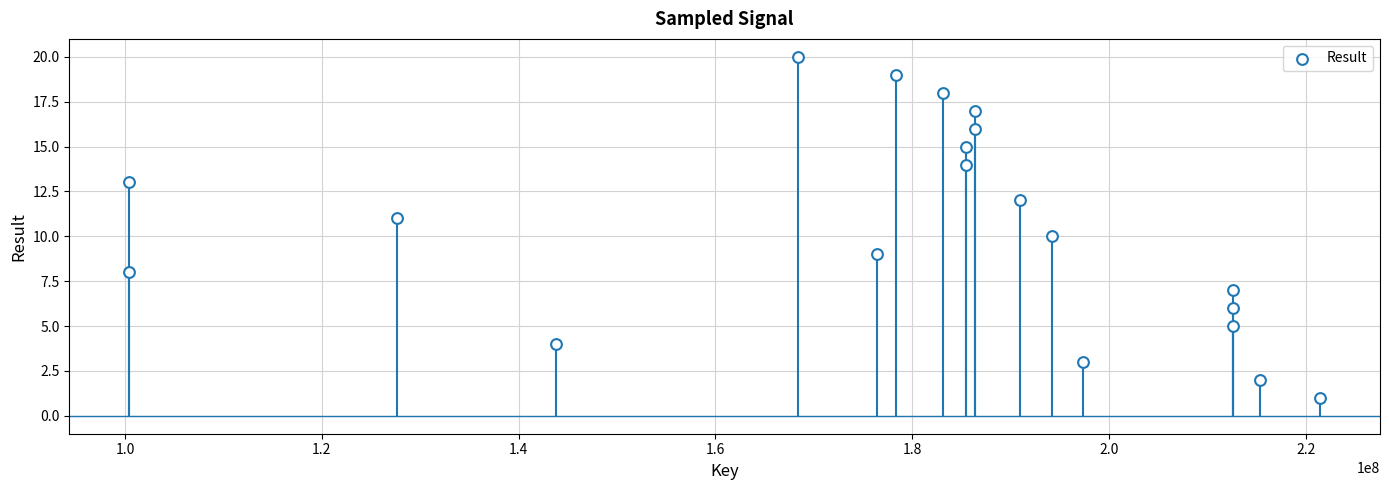

What is the range of Y values (max minus min)?

19